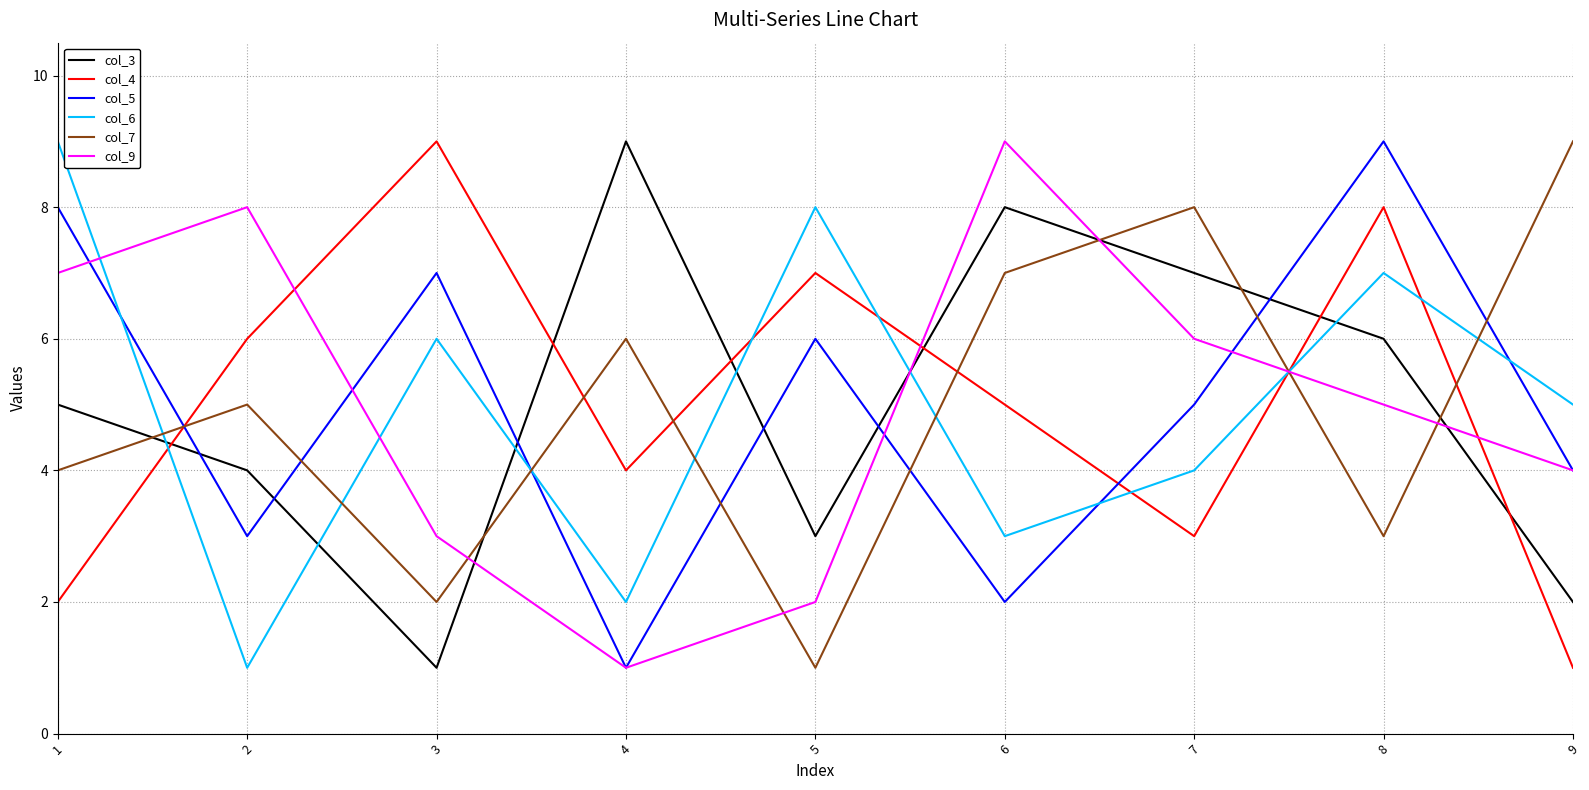

Between which two adjacent categories do col_3 and col_4 first intersect?

1 and 2